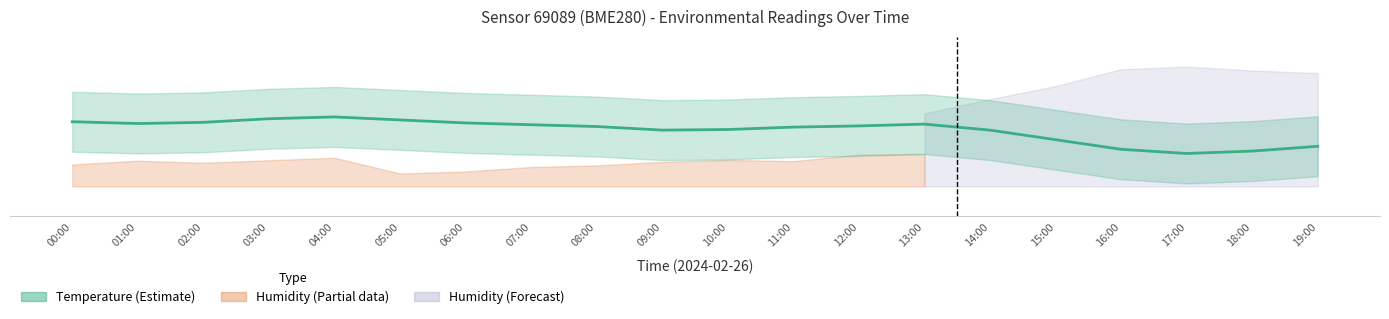

What is the value of the 10th point from the left?

2.9